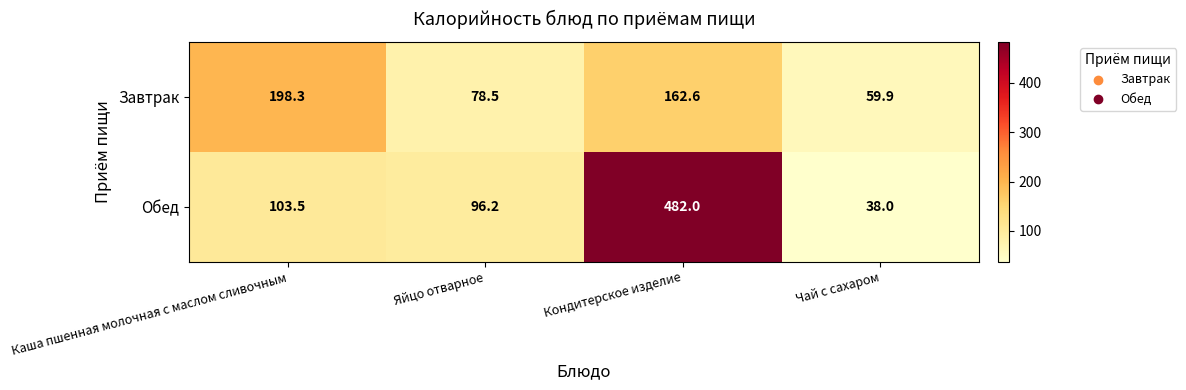

Which series changed the most between Каша пшенная молочная с маслом сливочным and Чай с сахаром?

Завтрак